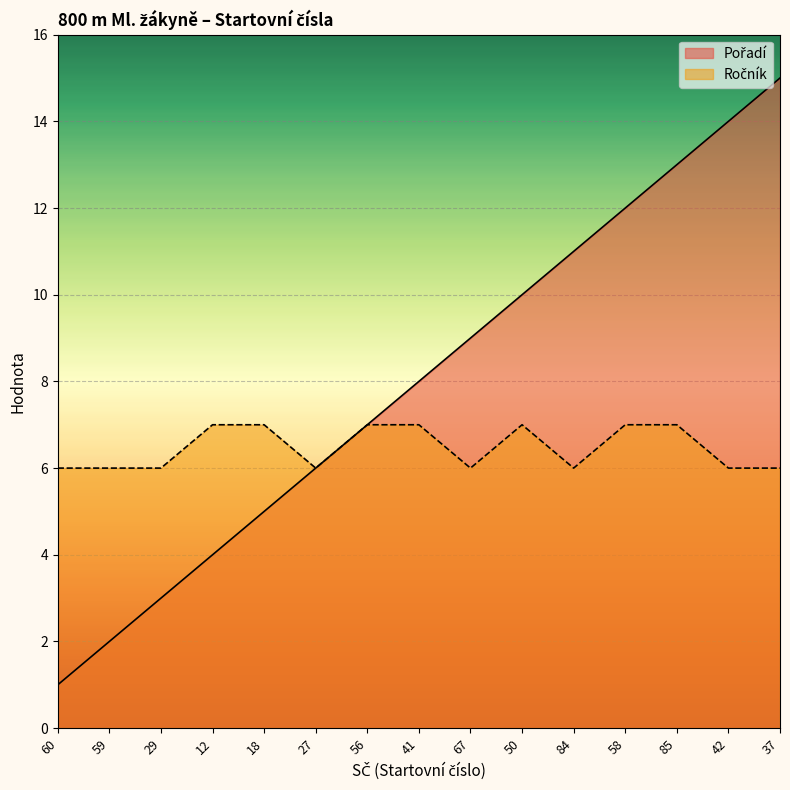

How many data points does each series have?

15